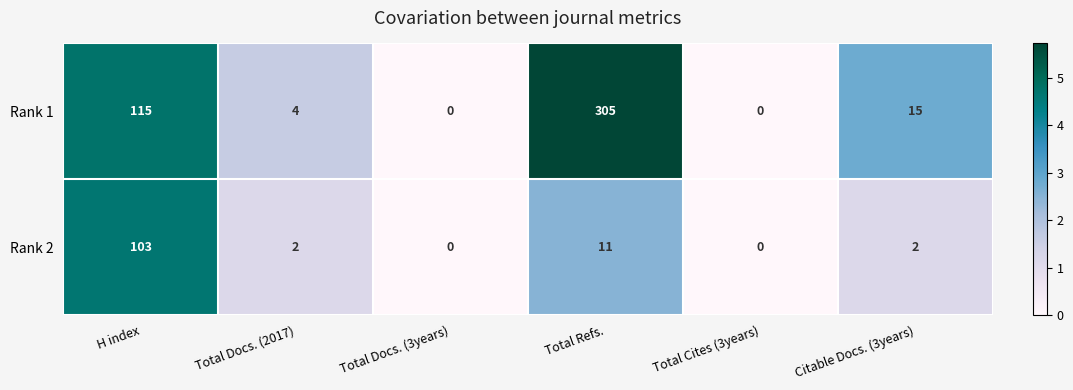

Between Total Docs. (3years) and Citable Docs. (3years), which series saw the biggest shift?

Rank 1